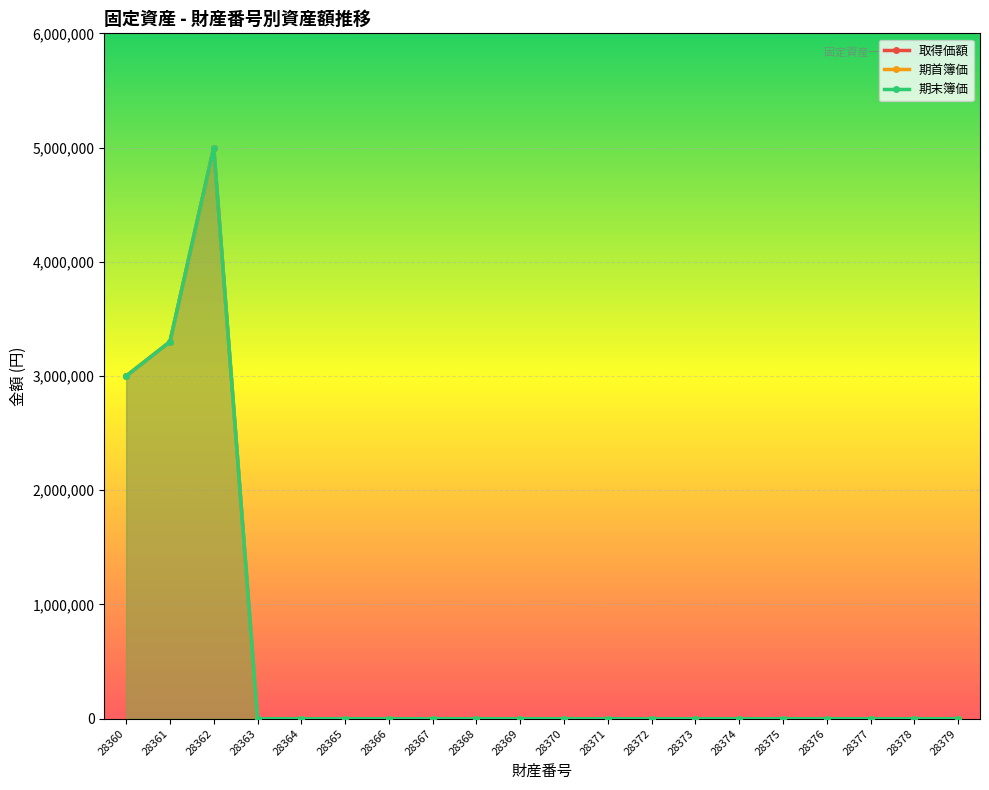

Reading left to right, list all the values displayed in this chart.

取得価額: 3000000	3300000	5000000	1	1	1	1	1	1	1	1	1	1	1	1	1	1	1	1	1
期首簿価: 3000000	3300000	5000000	1	1	1	1	1	1	1	1	1	1	1	1	1	1	1	1	1
期末簿価: 3000000	3300000	5000000	1	1	1	1	1	1	1	1	1	1	1	1	1	1	1	1	1